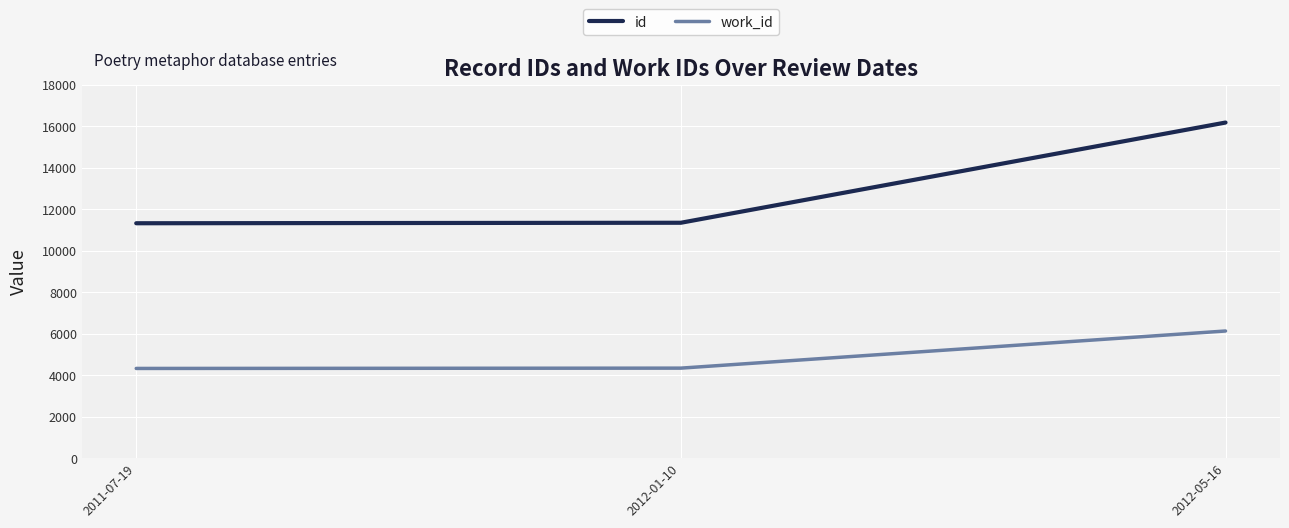

Rank the series at 2012-01-10 from highest to lowest value.

id, work_id